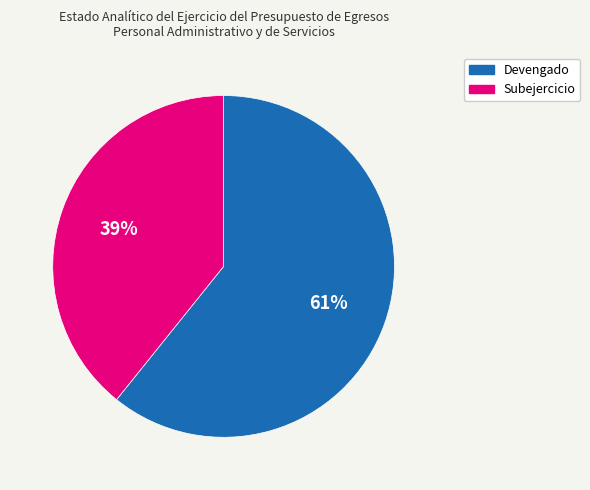

To the nearest percent, what percentage of the pie is Subejercicio?

39%